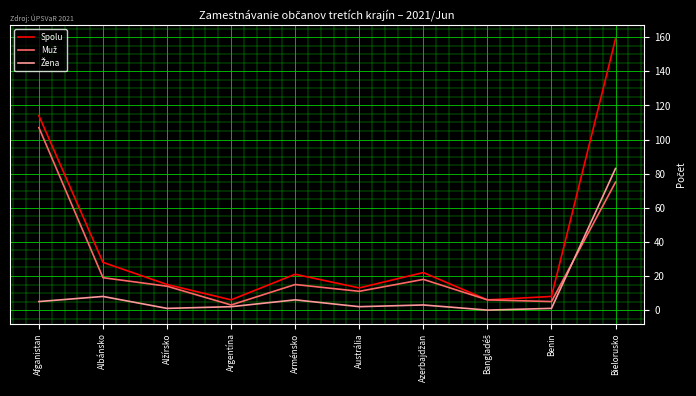

Between Afganistan and Benin, which series saw the biggest shift?

Spolu